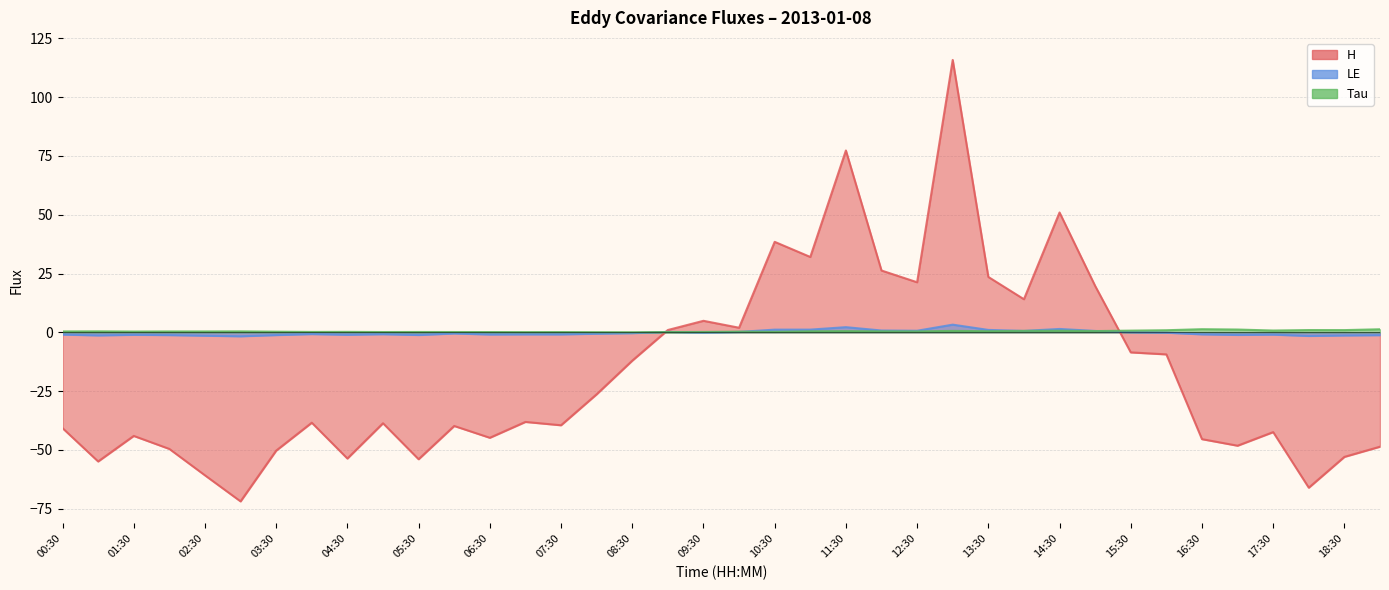

What is the greatest value displayed?

115.8